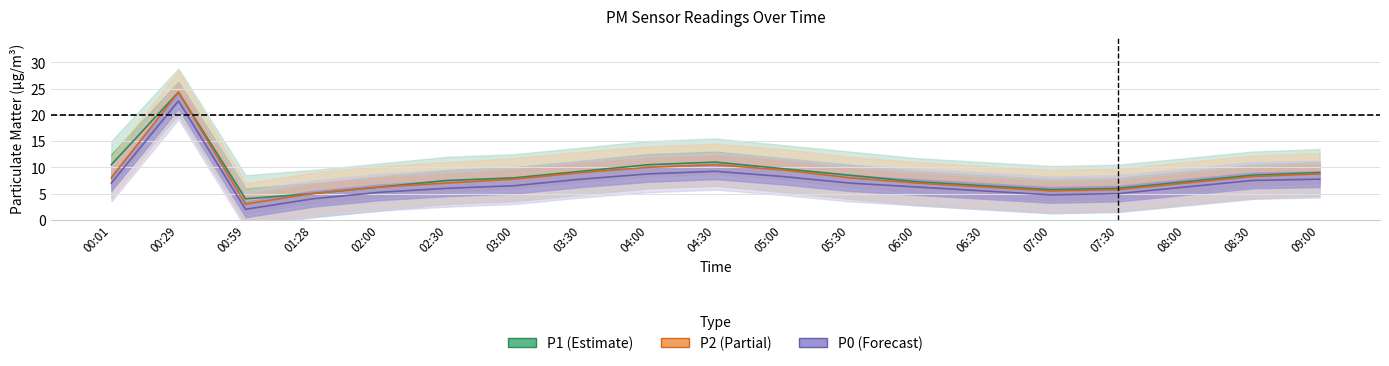

Which series changed the most between 01:28 and 03:30?

P1